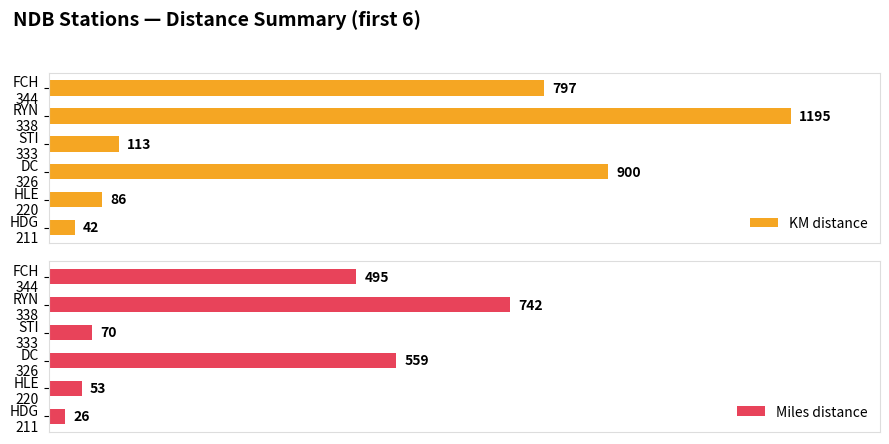

Is it true that Miles distance equals 850 at DC 326?

False